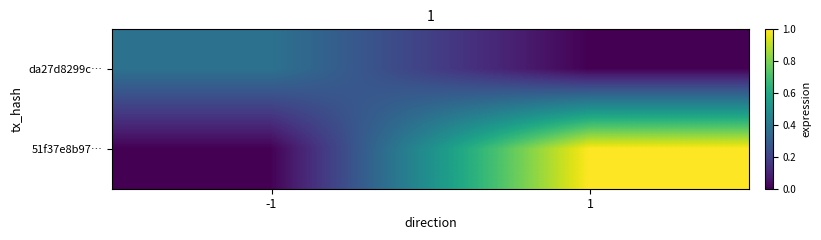

Which series has the largest total across all categories?

51f37e8b97…